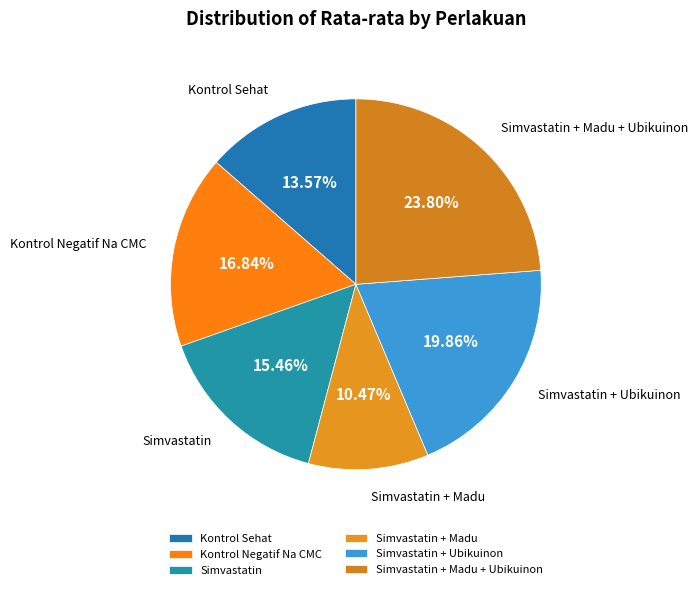

What percentage do Simvastatin + Madu + Ubikuinon and Simvastatin together represent?

39.3%